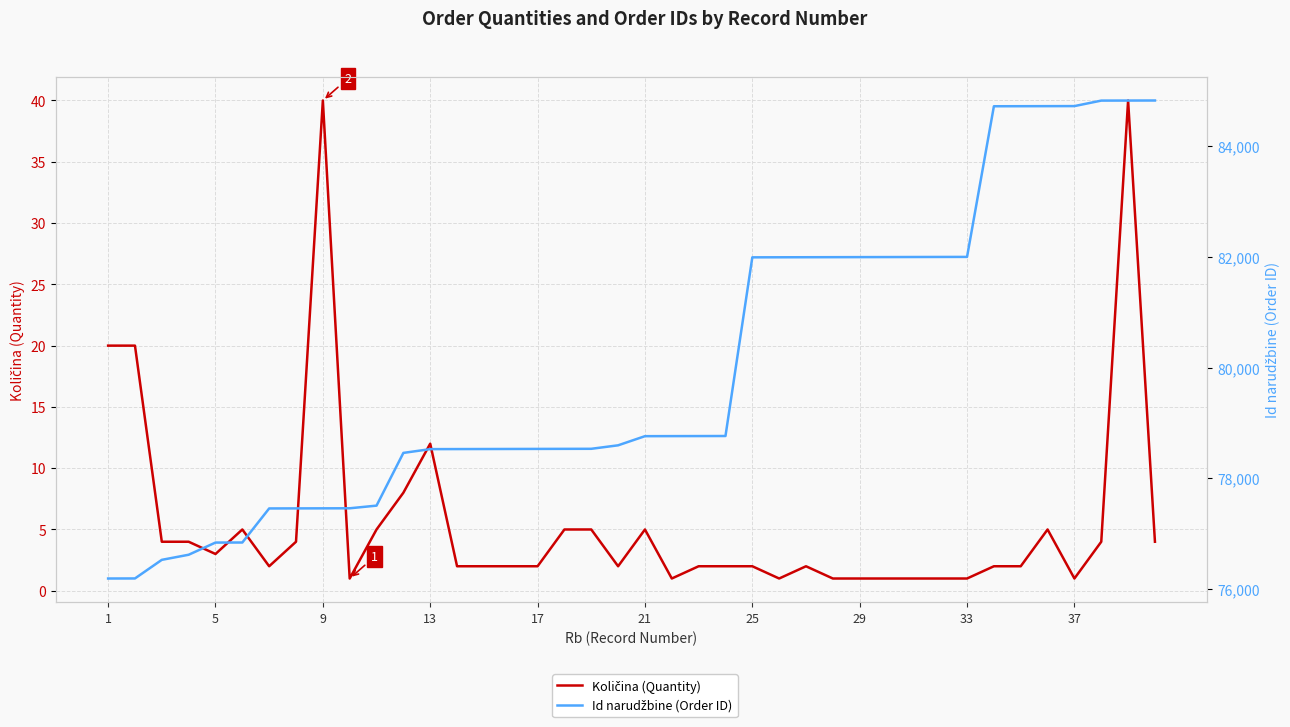

True or false: Id narudžbine (Order ID) has more than 1 points higher than both neighbors.

False